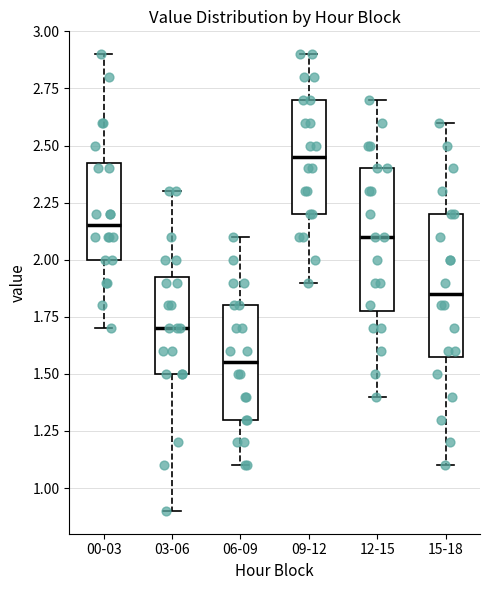

Reading left to right, read every box against the y-axis: the position of its median line, the range the box covers, and the ends of its whiskers. The values are not printed on the chart, so give them approximately, as read against the axis.

00-03: median 2.15, box 2.00 to 2.45, whiskers 1.70 to 2.90
03-06: median 1.70, box 1.50 to 1.95, whiskers 0.90 to 2.30
06-09: median 1.55, box 1.30 to 1.80, whiskers 1.10 to 2.10
09-12: median 2.45, box 2.20 to 2.70, whiskers 1.90 to 2.90
12-15: median 2.10, box 1.80 to 2.40, whiskers 1.40 to 2.70
15-18: median 1.85, box 1.60 to 2.20, whiskers 1.10 to 2.60